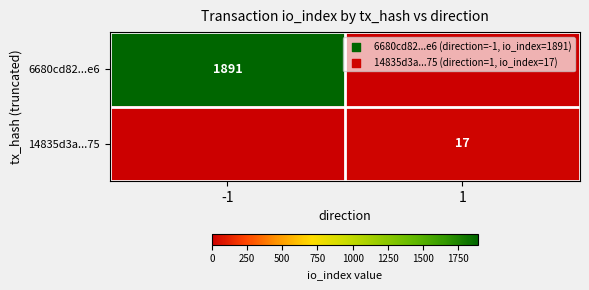

Is the value of 14835d3a...75 at 1 greater than the value of 6680cd82...e6 at -1?

No